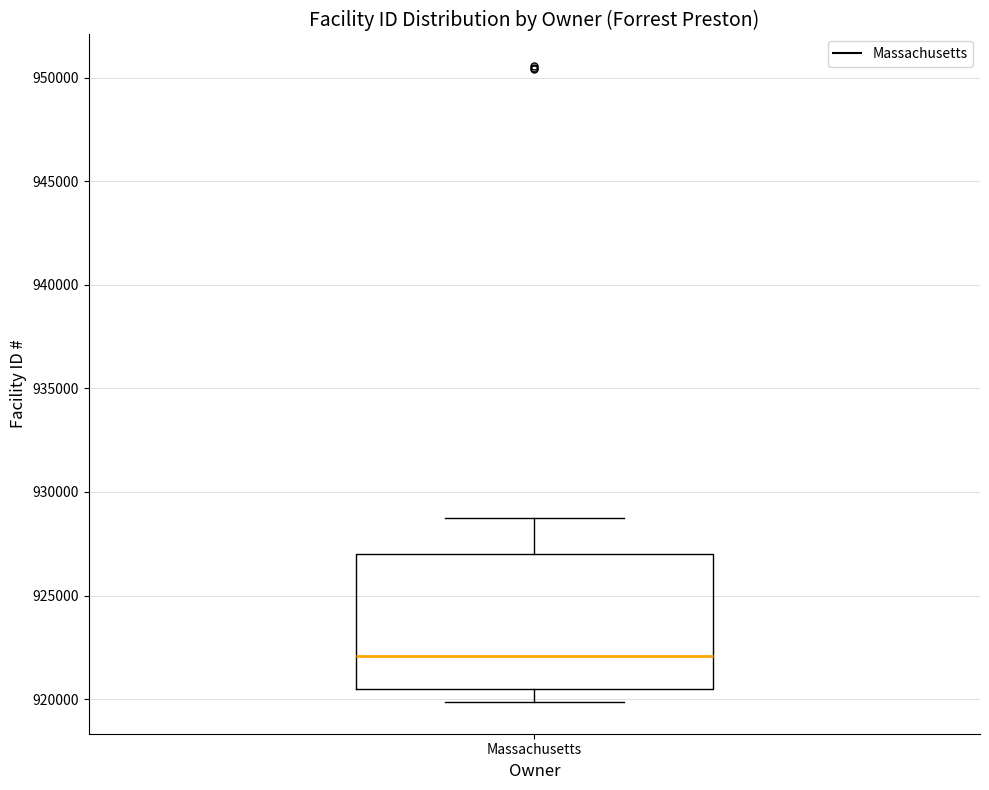

Transcribe this box plot: give where the median line is, the range the box spans, and where the two whiskers end, as read against the y-axis. The values are not printed on the chart, so give them approximately, as read against the axis.

median 922000, box 920500 to 927000, whiskers 920000 to 929000